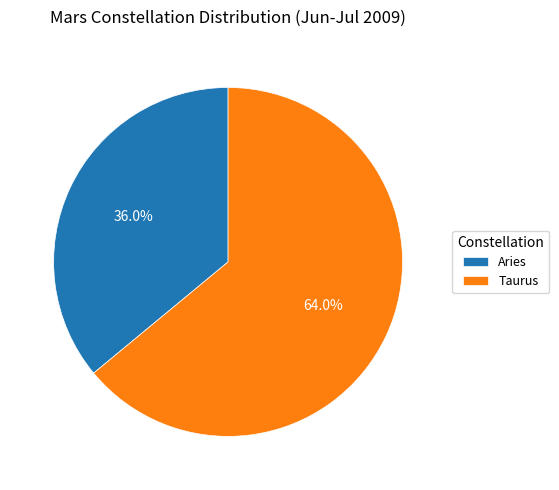

What percentage is the Taurus slice, to the nearest percent?

64%